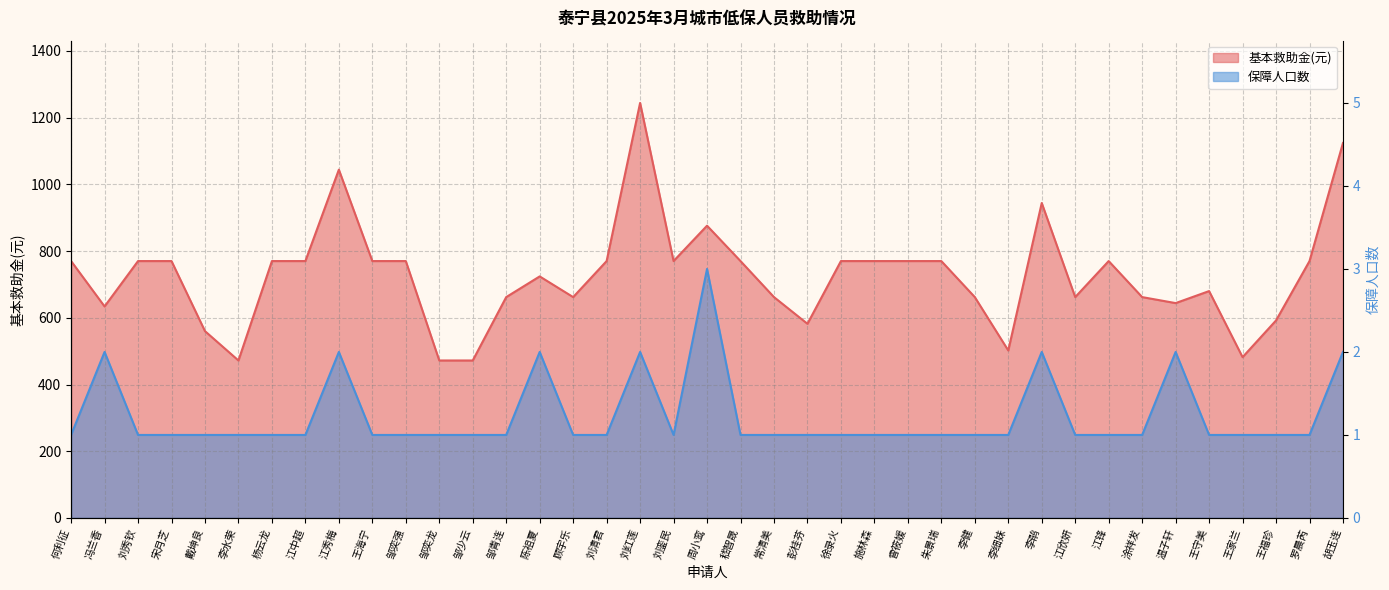

At which label is 基本救助金(元) closest to 858?

周小鸾